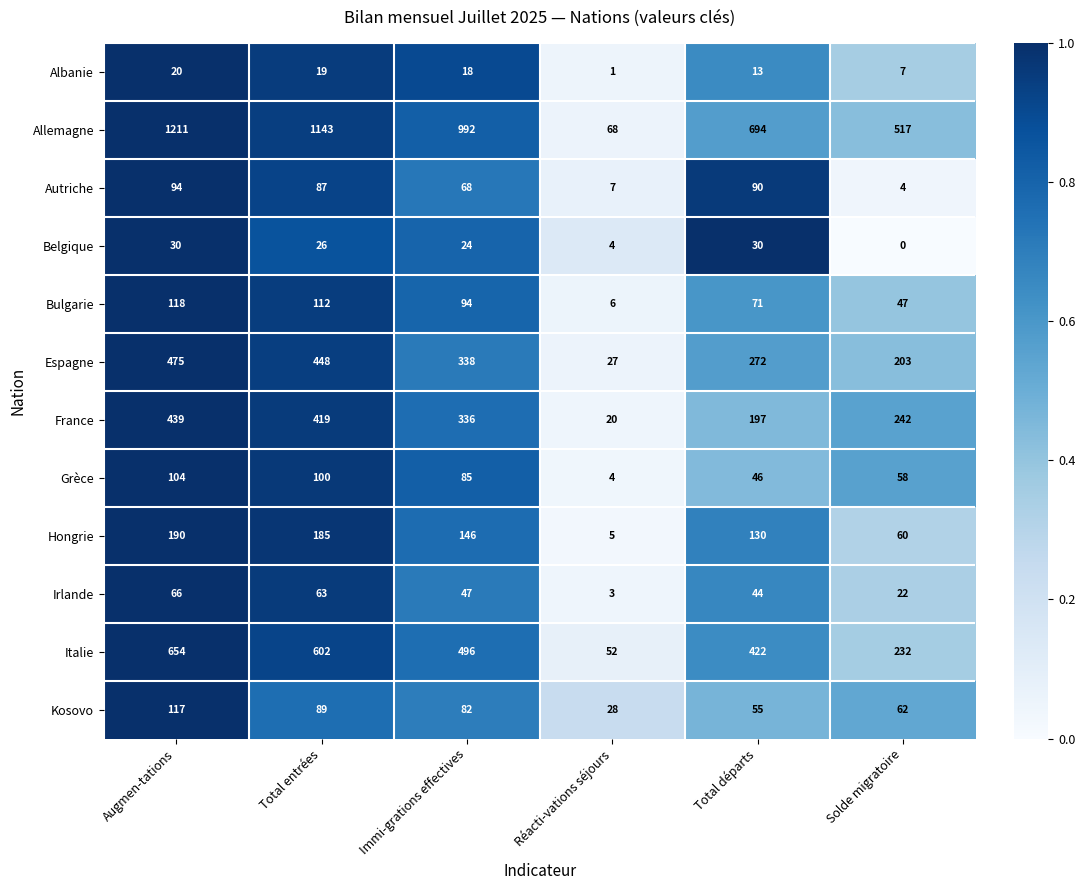

Which series has the widest spread of values?

Allemagne